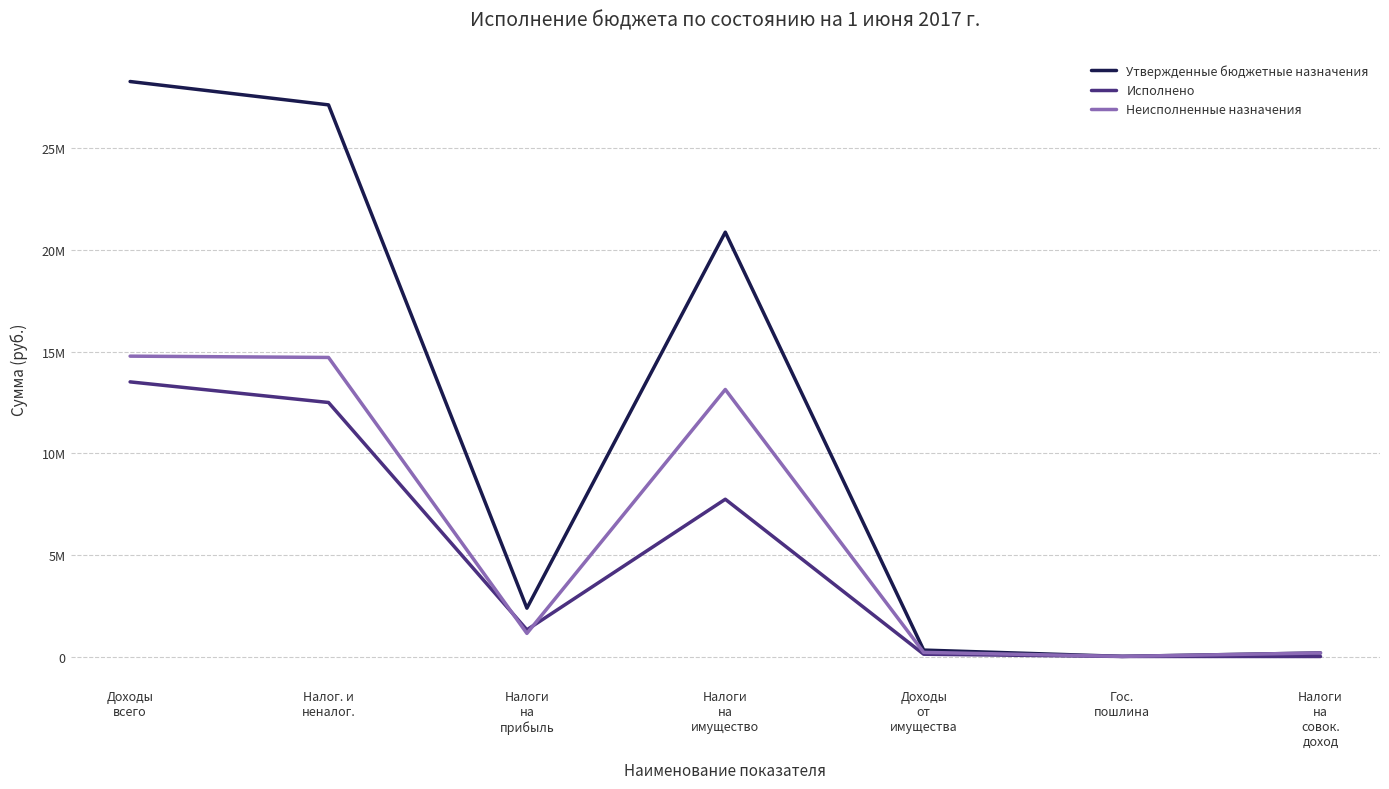

What are all the series names shown in the legend?

Утвержденные бюджетные назначения, Исполнено, Неисполненные назначения